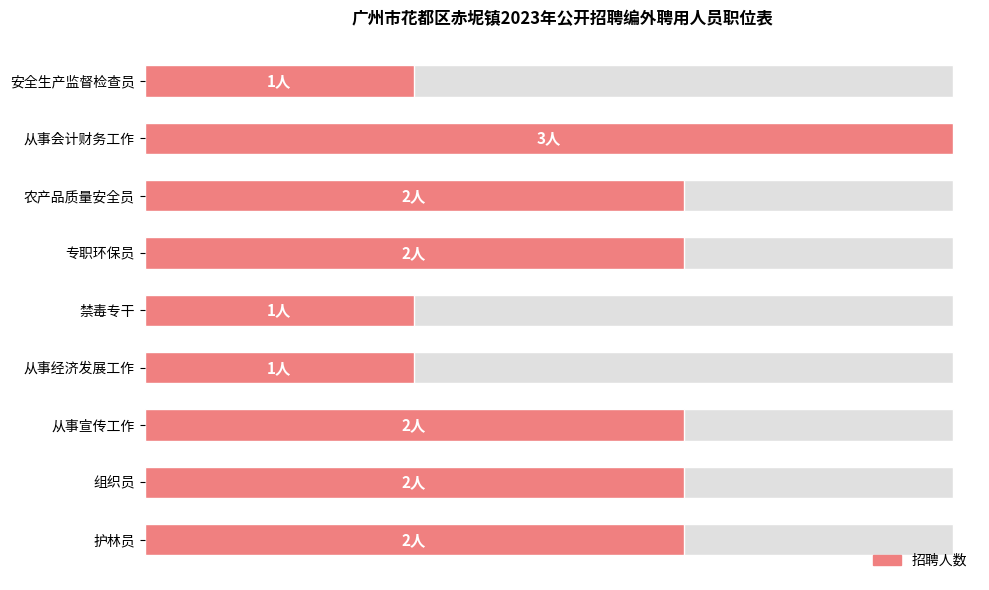

How many data points does each series have?

9